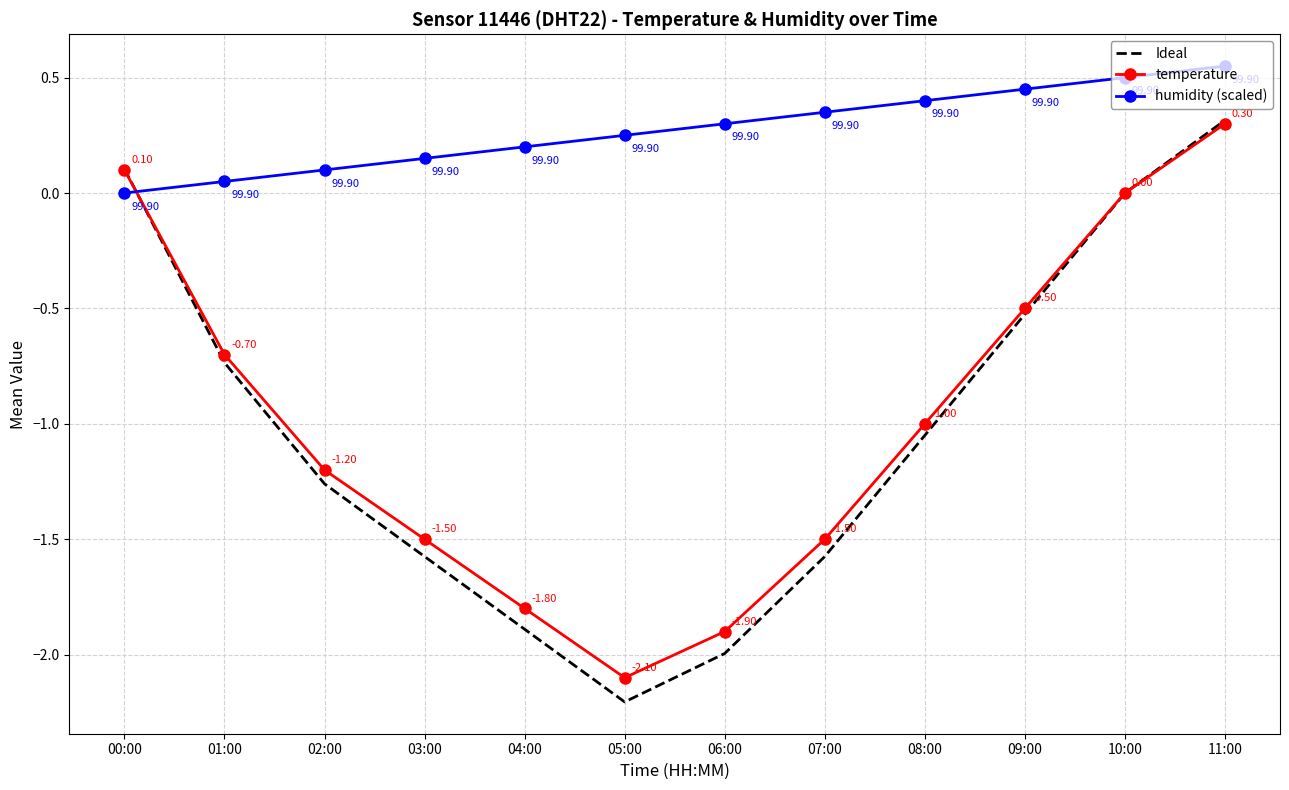

What is the difference between the maximum and minimum values in the temperature series?

2.4